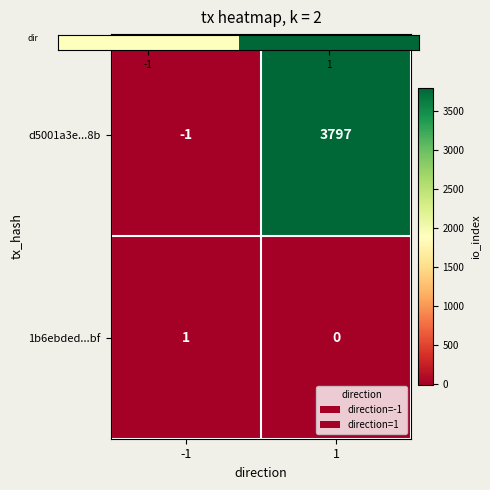

The value of d5001a3e...8b at -1 is 0. True or false?

False